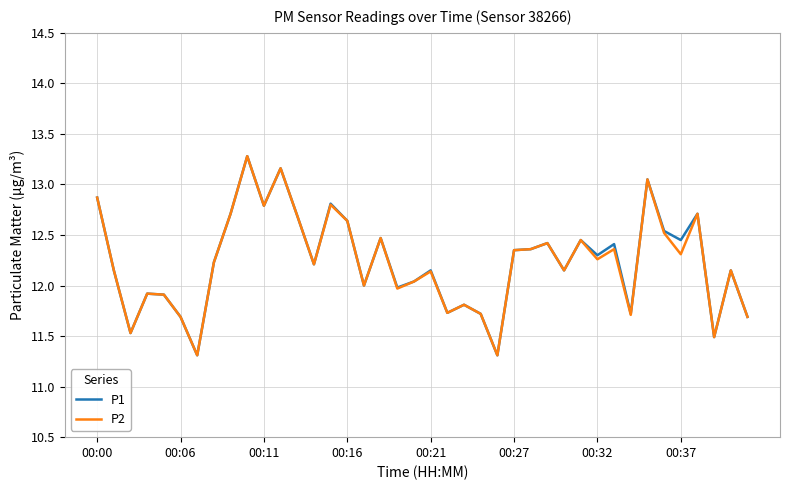

What is the greatest value displayed?

13.3